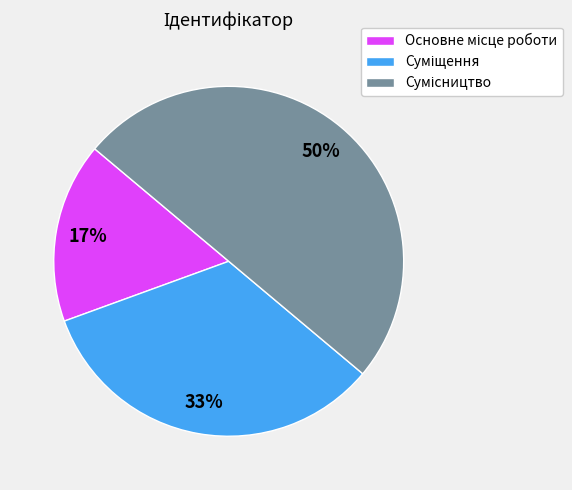

To the nearest percent, what is the difference between the largest and smallest slice percentages?

33%